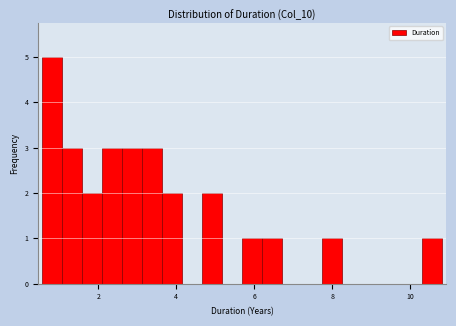

Read against the x-axis, roughly where is the centre of the tallest bar?

0.8